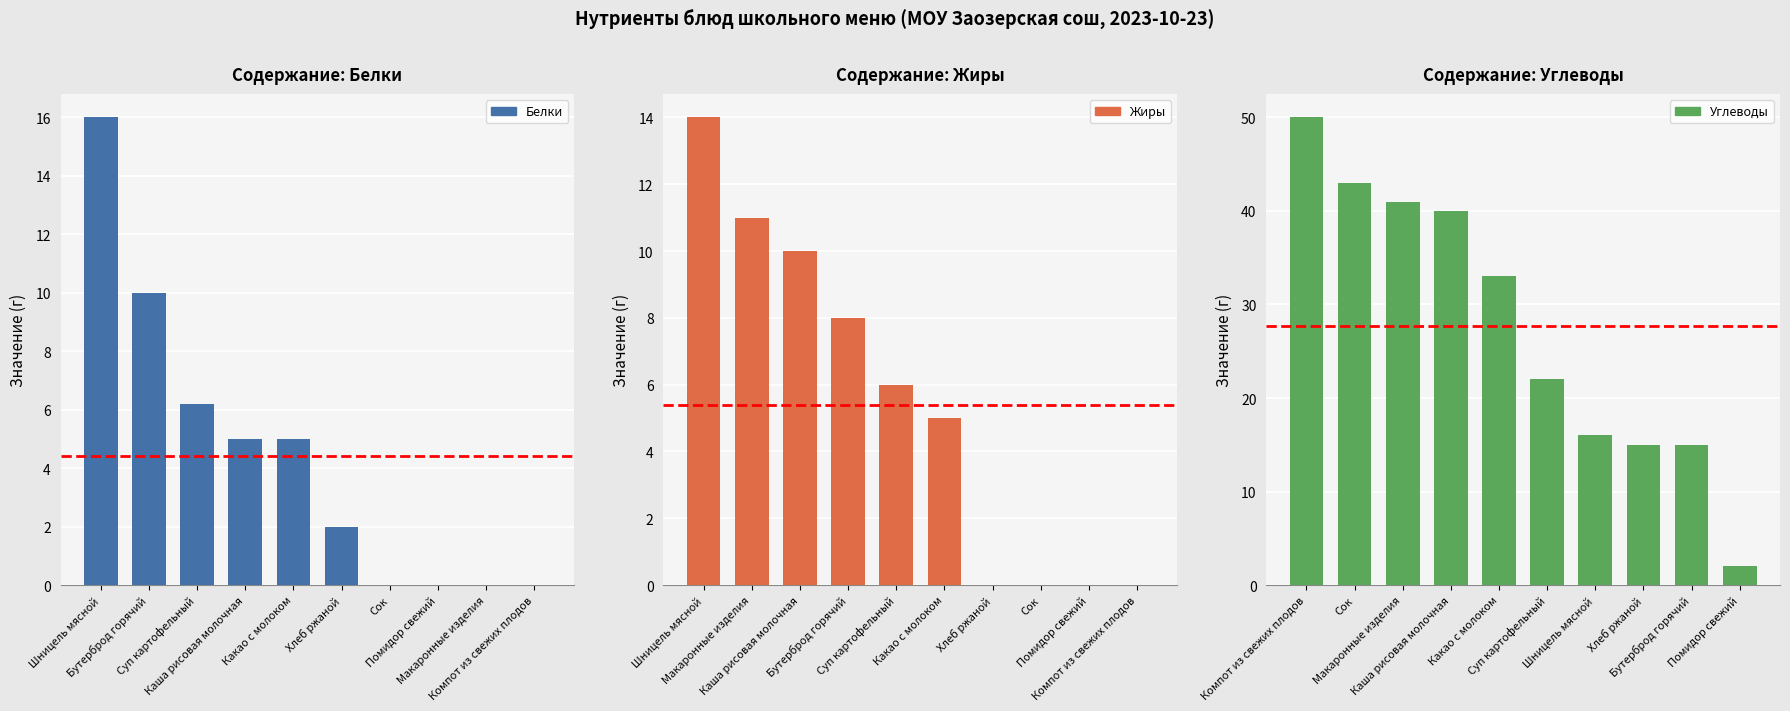

Which category has the lowest value across all series?

Сок